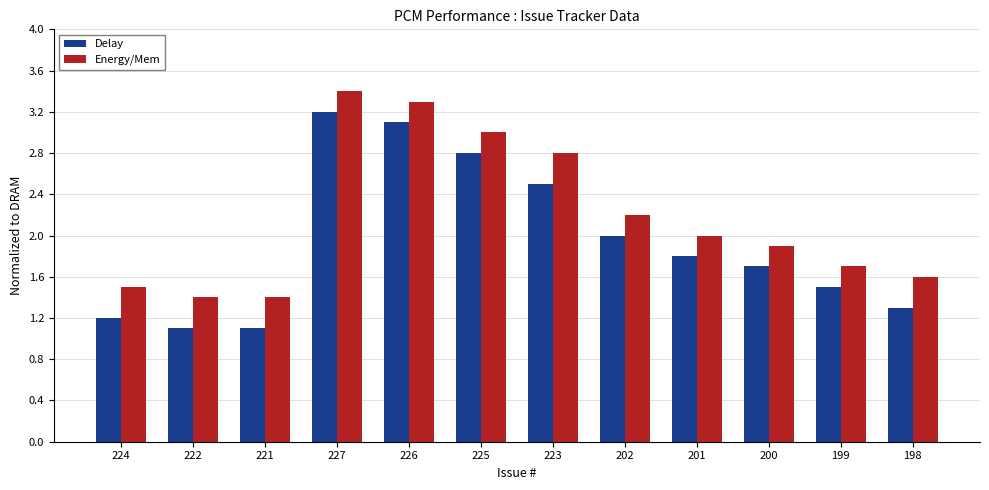

How many values in the Energy/Mem series are below 2?

6